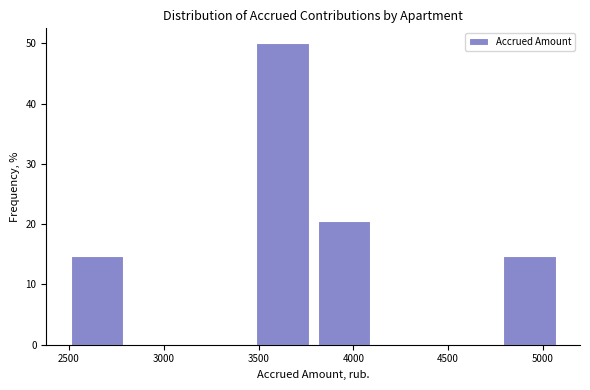

Reading left to right, transcribe this chart: for each bar, give the range it covers on the x-axis and its height. Neither the bar edges nor the heights are printed on the chart, so give them approximately, as read against the axes.

2500 to 2800: 15
2800 to 3150: 0
3150 to 3450: 0
3450 to 3800: 50
3800 to 4100: 21
4100 to 4450: 0
4450 to 4750: 0
4750 to 5100: 15